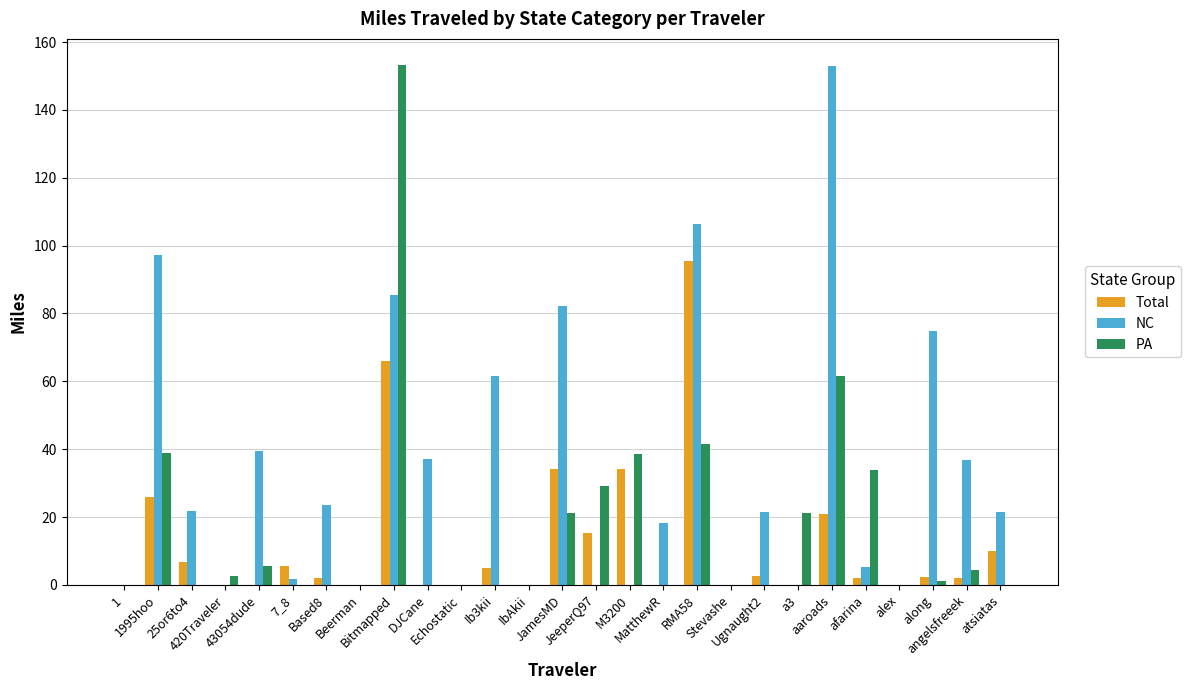

At which label does NC first exceed 21?

1995hoo